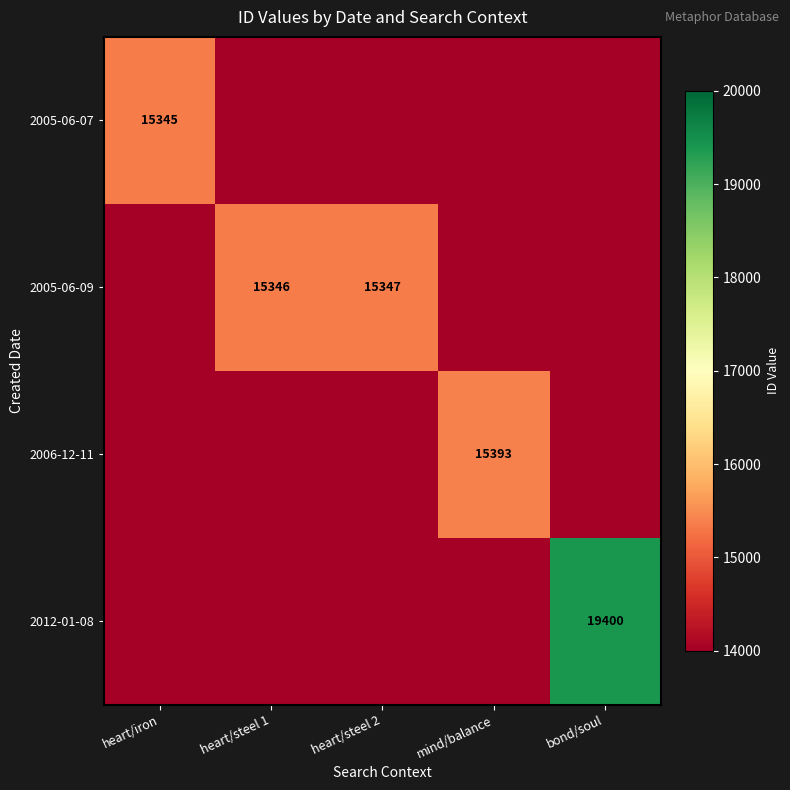

Is it true that 2012-01-08 equals 28404 at bond/soul?

False